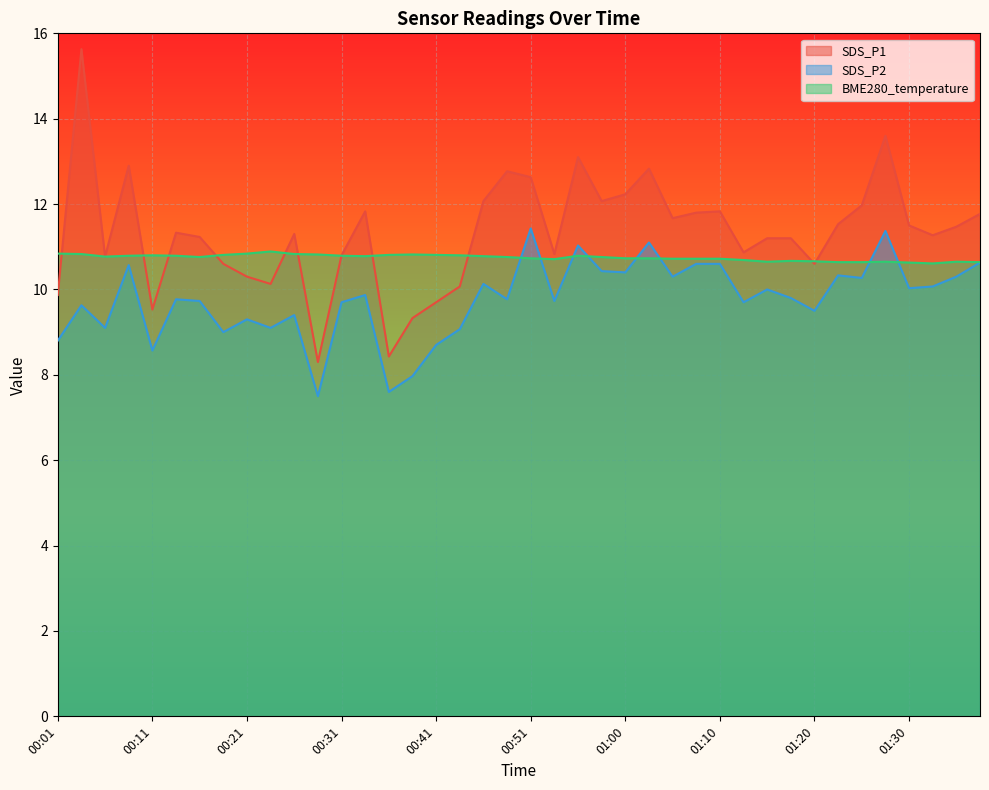

Which series has the largest range (max minus min)?

SDS_P1